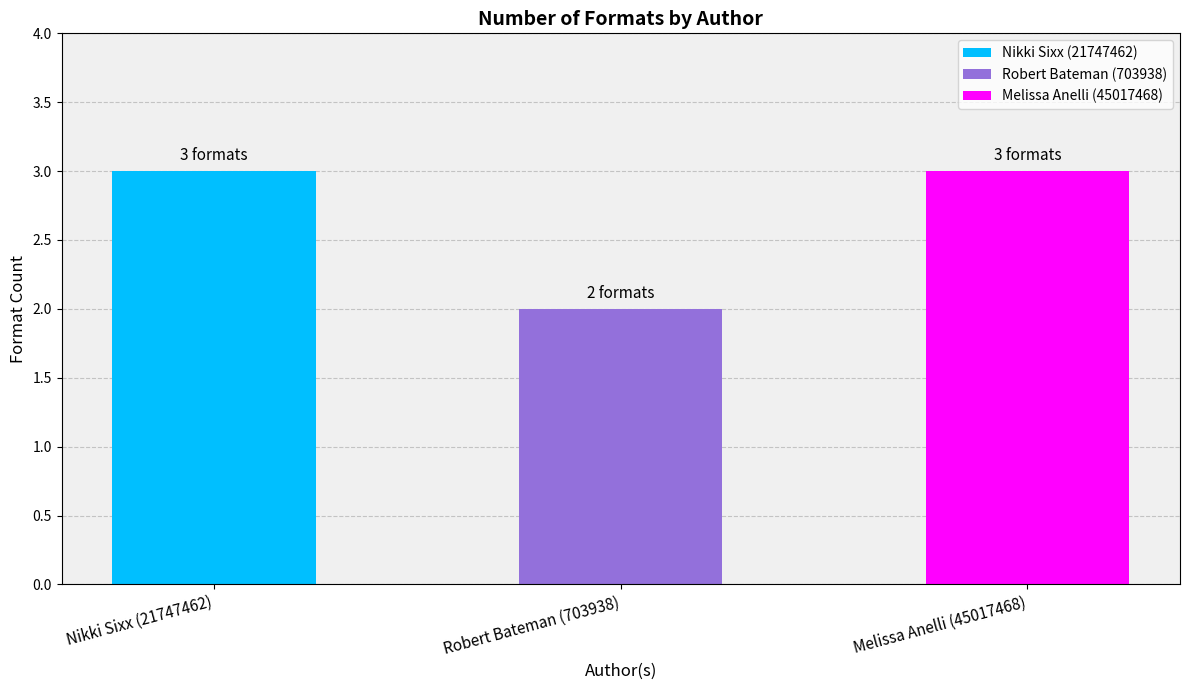

What is the smallest value displayed?

2